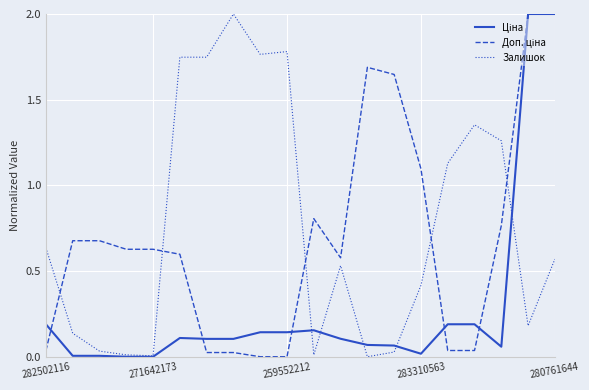

What is the maximum value shown in the chart?

2.0